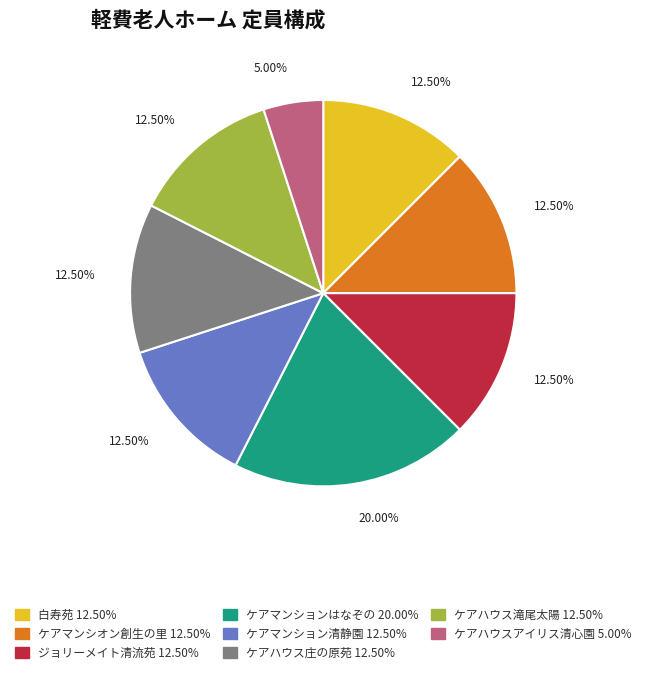

What percentage is the ケアマンション清静園 slice, to the nearest percent?

12%